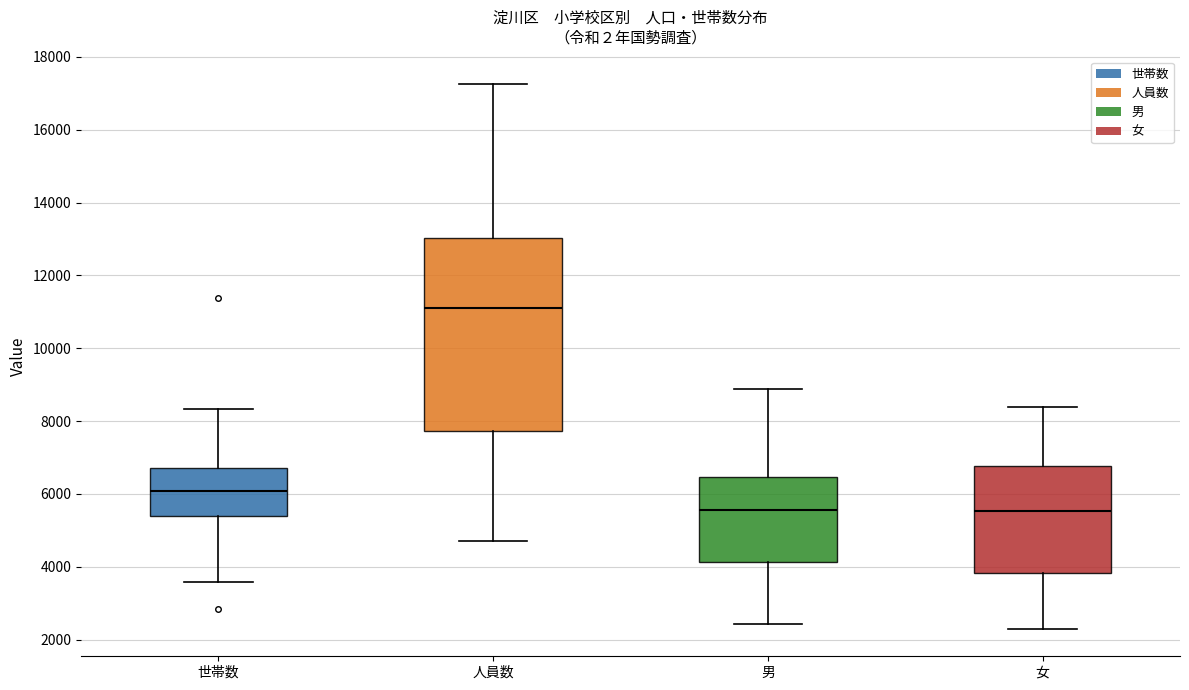

Reading left to right, read every box against the y-axis: the position of its median line, the range the box covers, and the ends of its whiskers. The values are not printed on the chart, so give them approximately, as read against the axis.

世帯数: median 6000, box 5400 to 6600, whiskers 3600 to 8400
人員数: median 11200, box 7800 to 13000, whiskers 4800 to 17200
男: median 5600, box 4200 to 6400, whiskers 2400 to 8800
女: median 5600, box 3800 to 6800, whiskers 2200 to 8400